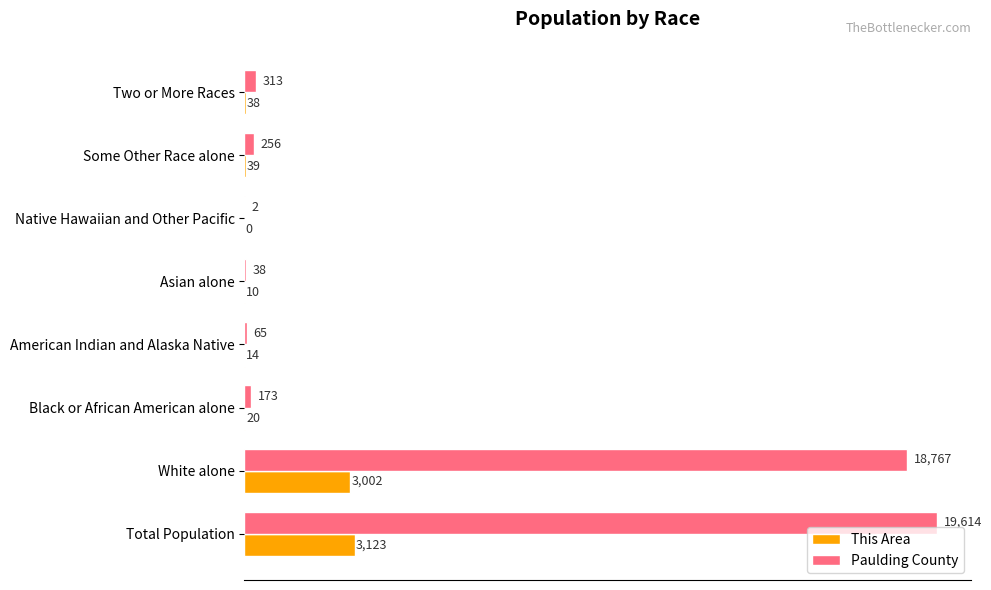

What is the total value across all series at American Indian and Alaska Native?

79